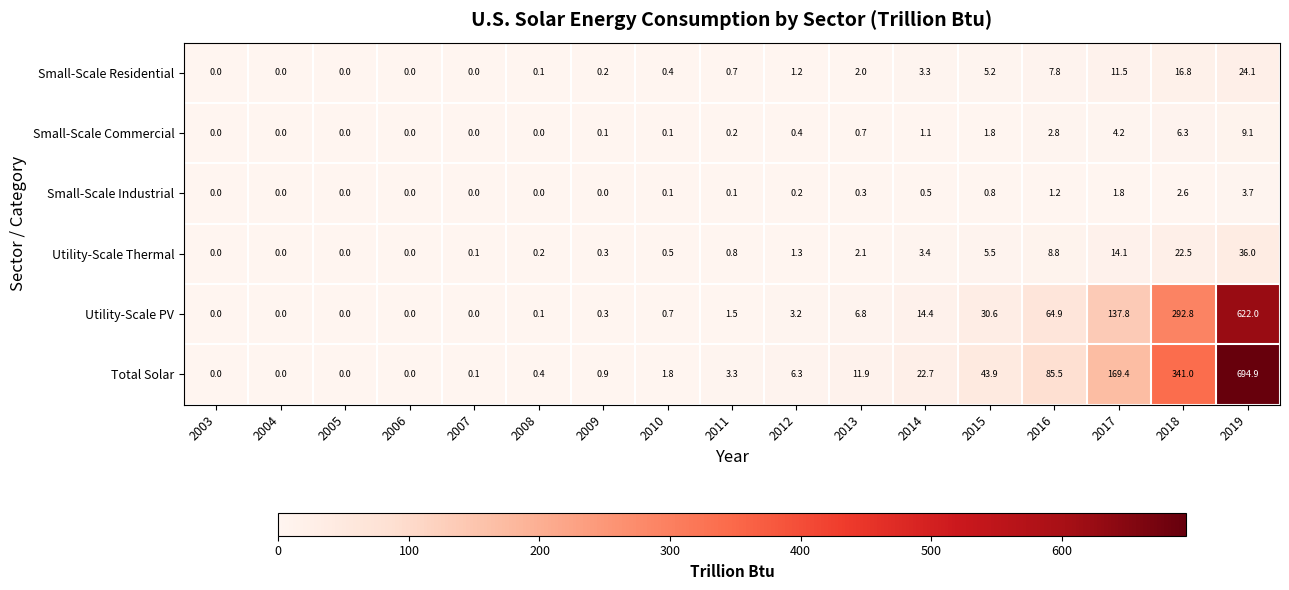

What is the difference between the highest and lowest values at 2019?

691.2